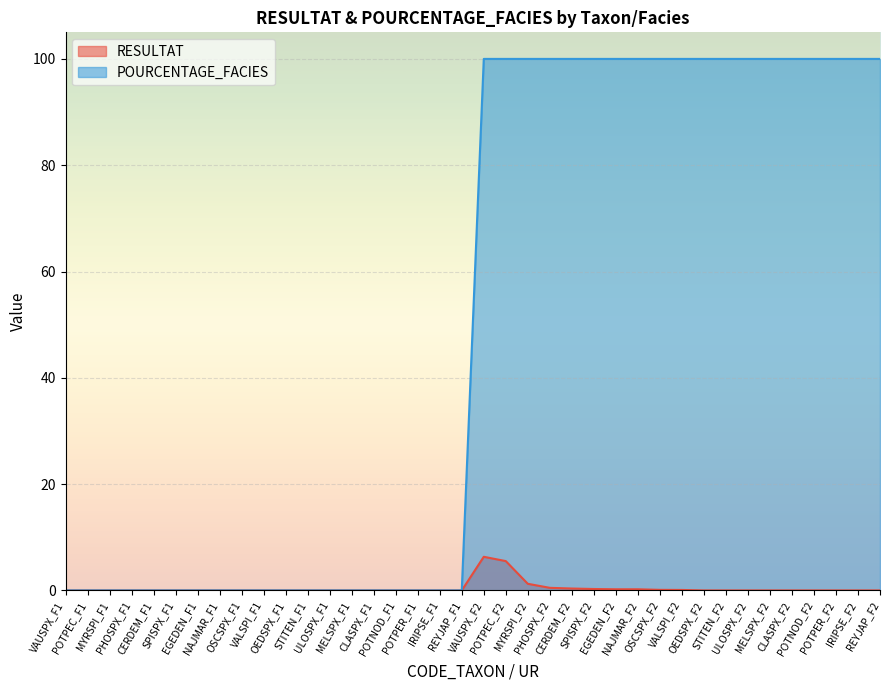

What is the difference between the maximum and minimum values in the RESULTAT series?

6.3